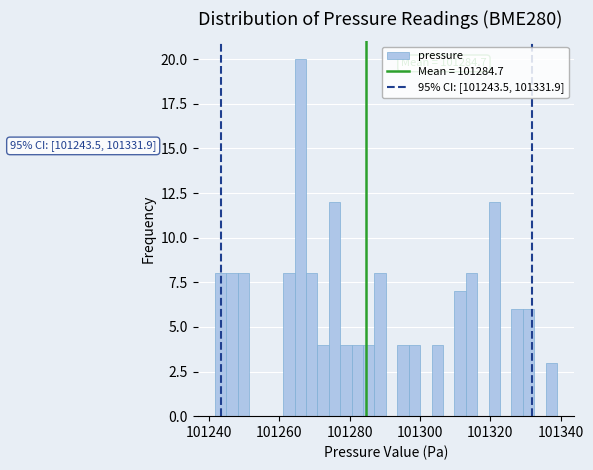

Around what value on the x-axis is the tallest bar? Give the approximate position of its centre, as read against the axis.

101266